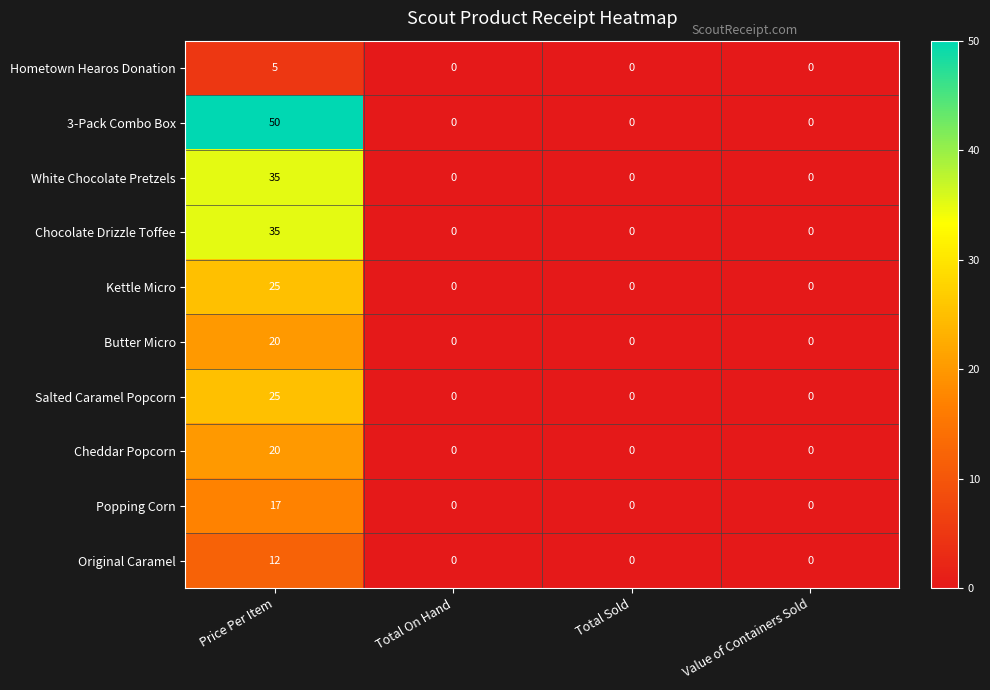

What is the average value of the Cheddar Popcorn series?

5